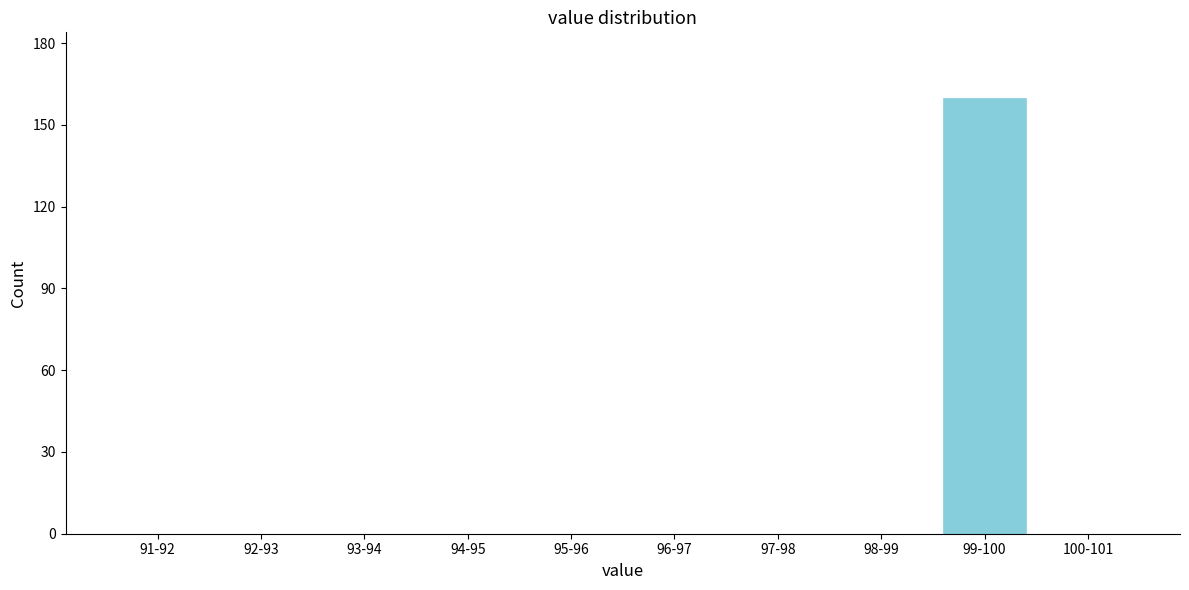

What is the change in value from 94-95 to 99-100?

+160